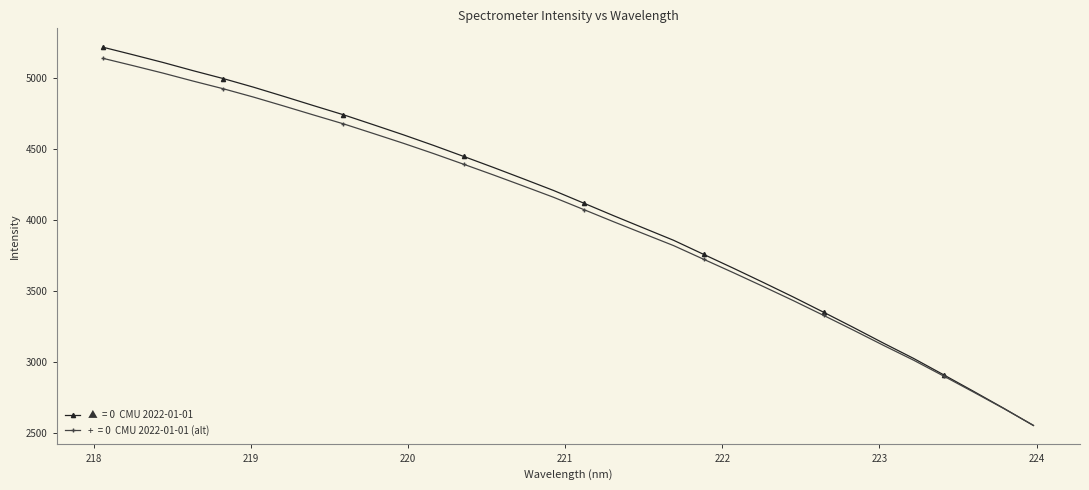

What is the minimum value shown in the chart?

2550.3